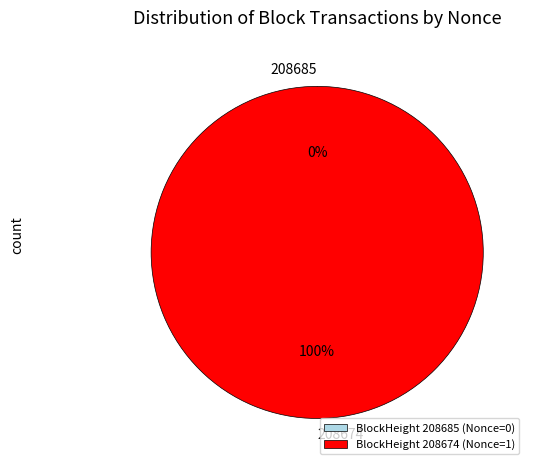

The 208674 slice represents 99% of the pie. True or false?

False